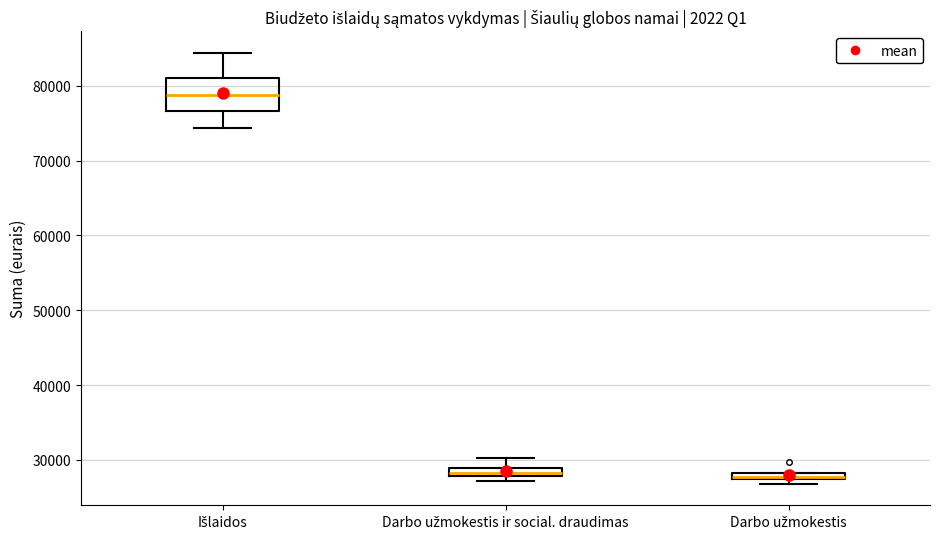

Which box is the tallest, from its lower edge to its upper edge?

Išlaidos